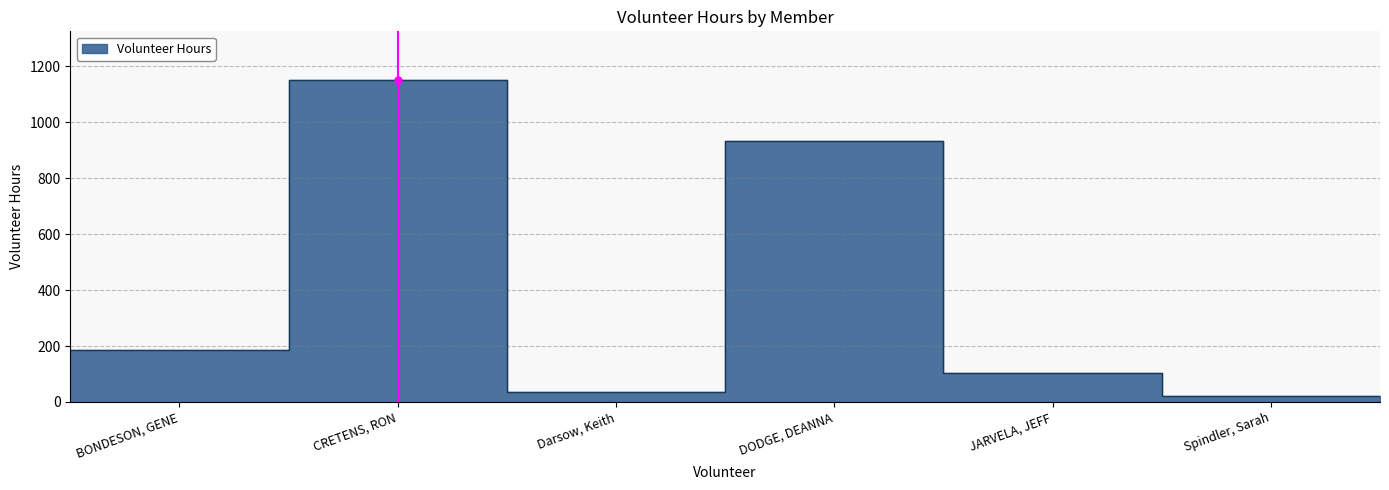

List the labels in order of value, smallest first.

Spindler, Sarah, Darsow, Keith, JARVELA, JEFF, BONDESON, GENE, DODGE, DEANNA, CRETENS, RON